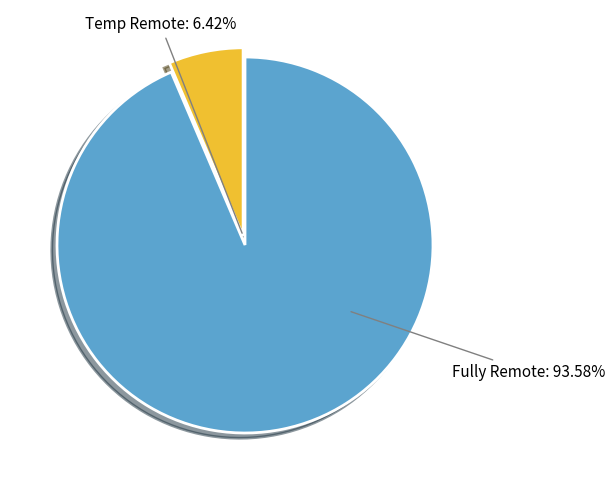

Combined, do Fully Remote: 93.58% and Temp Remote: 6.42% account for over 50%?

Yes